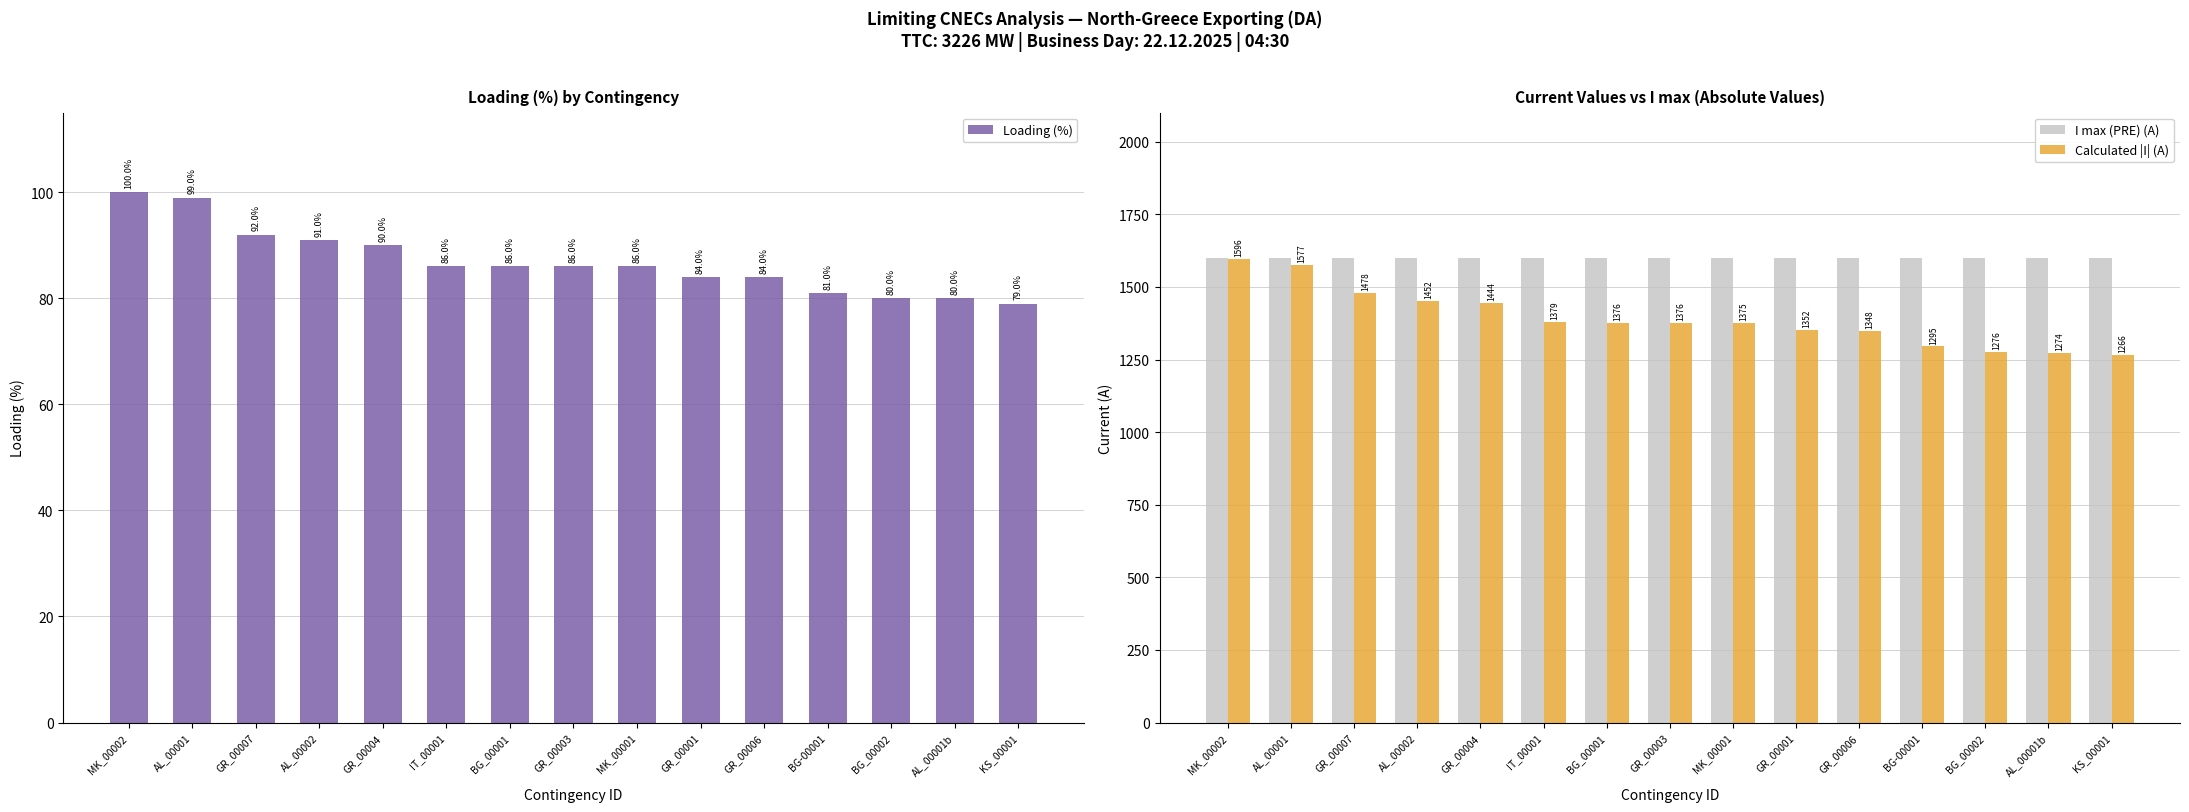

List the labels in order of Loading (%) value, largest first.

MK_00002, AL_00001, GR_00007, AL_00002, GR_00004, IT_00001, BG_00001, GR_00003, MK_00001, GR_00001, GR_00006, BG-00001, BG_00002, AL_00001b, KS_00001